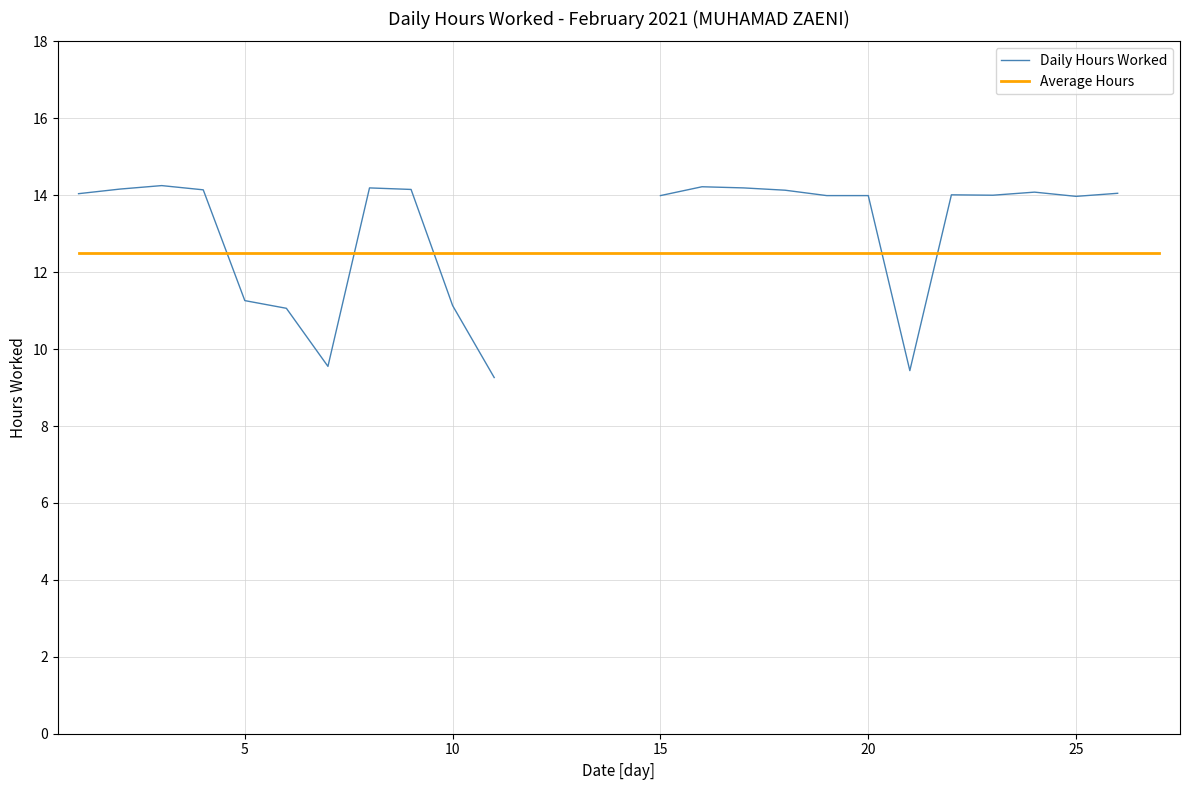

Rank the series by their average value, from highest to lowest.

Daily Hours Worked, Average Hours